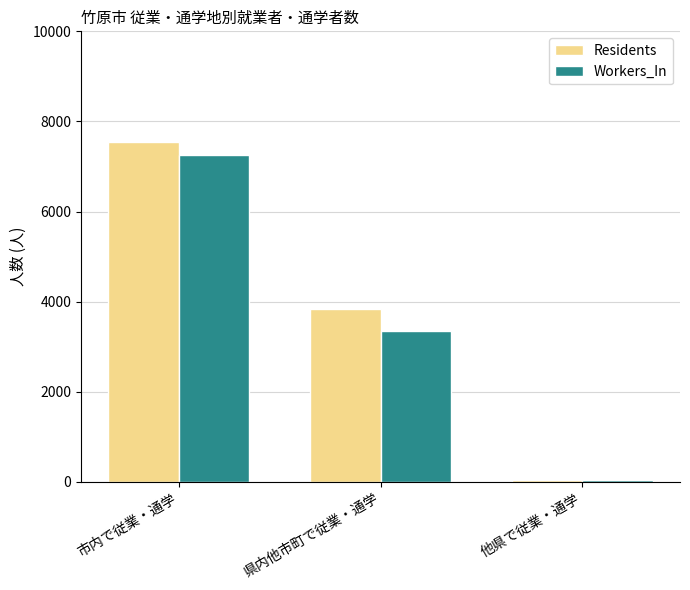

What are all the series names shown in the legend?

Residents, Workers_In